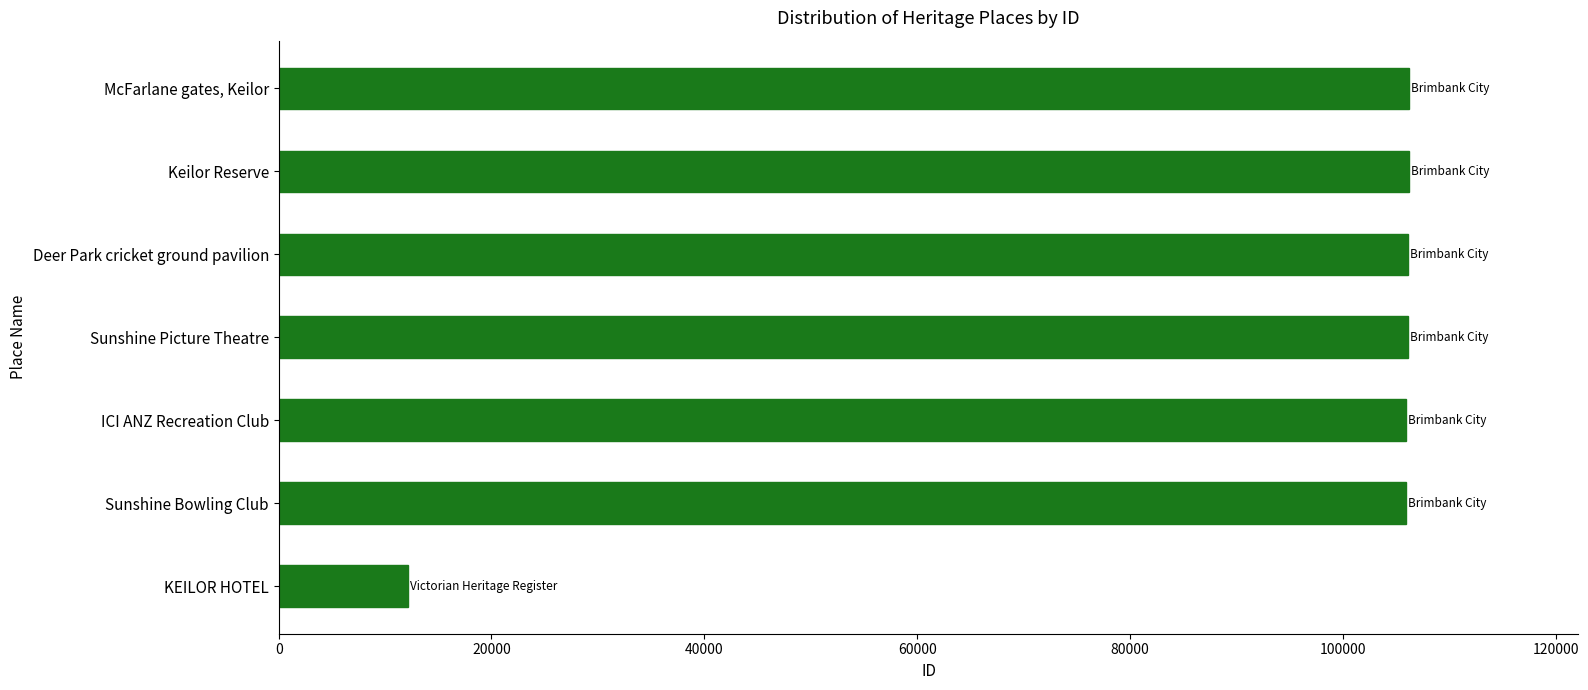

Is it true that the value at McFarlane gates, Keilor is 106199?

True